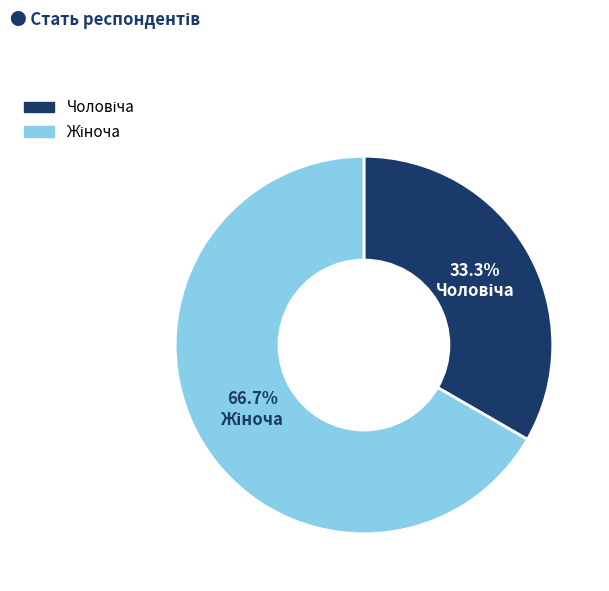

Is there a majority slice in this chart?

Yes